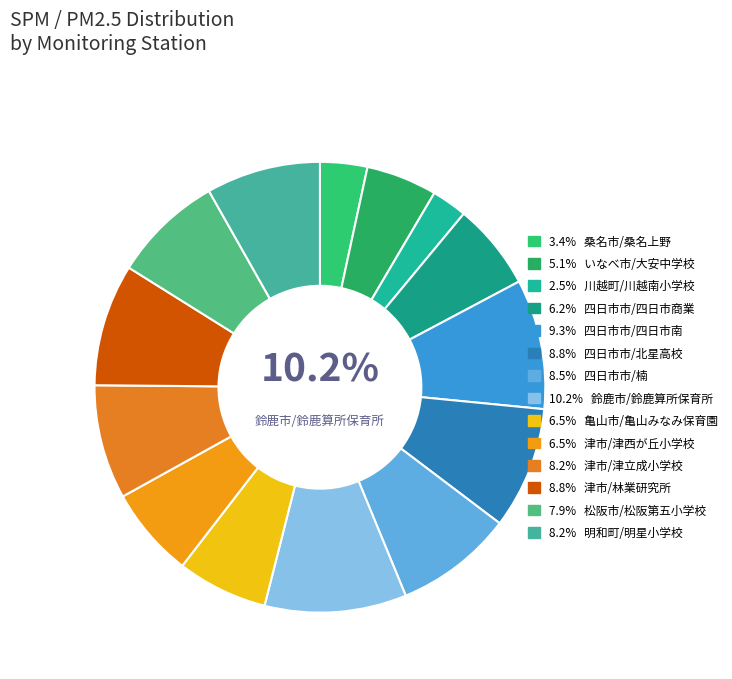

To the nearest percent, what is the combined percentage of 松阪市/松阪第五小学校 and 四日市市/四日市南?

17%